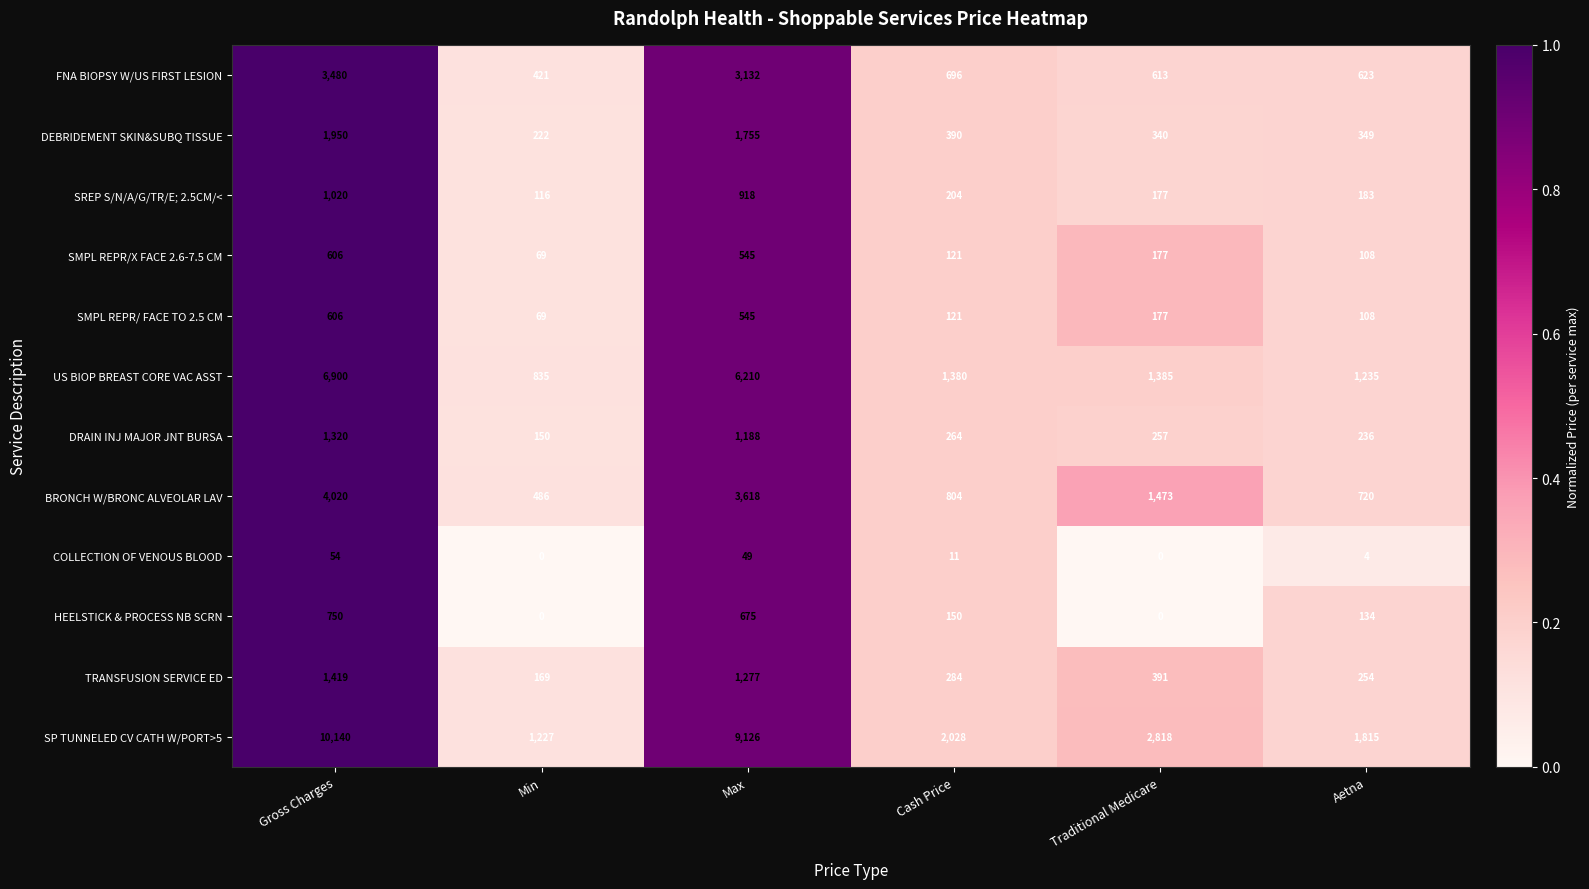

At which category is the sum across all series the highest?

Gross Charges